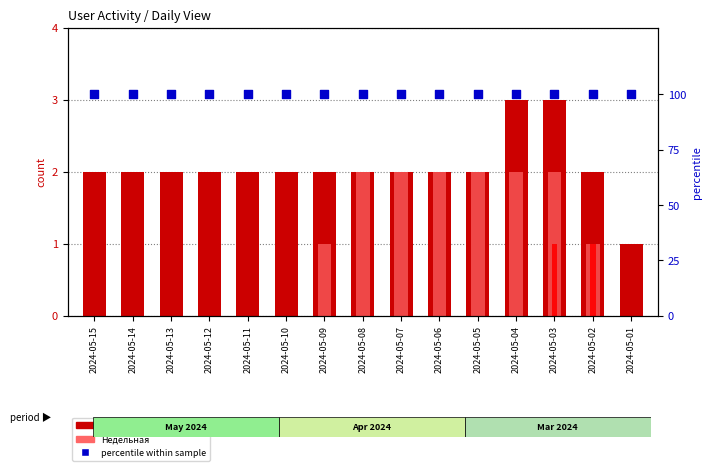

At which category is the sum across all series the highest?

2024-05-03